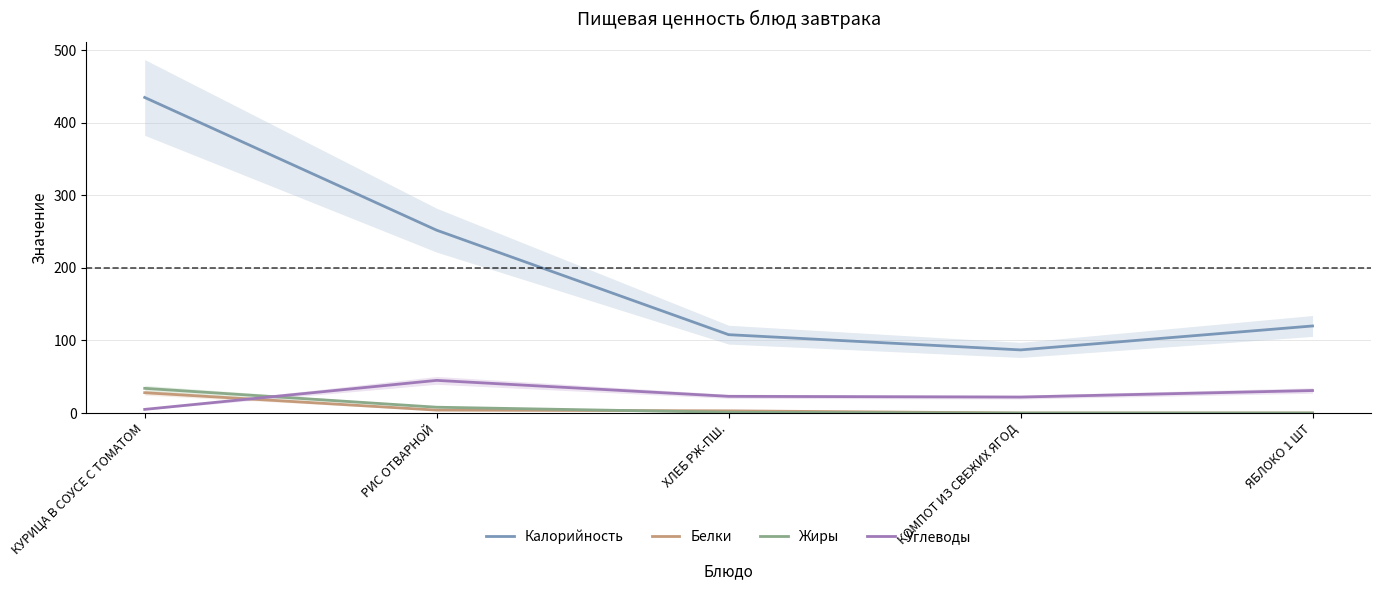

Between which two adjacent categories do Белки and Углеводы first intersect?

КУРИЦА В СОУСЕ С ТОМАТОМ and РИС ОТВАРНОЙ